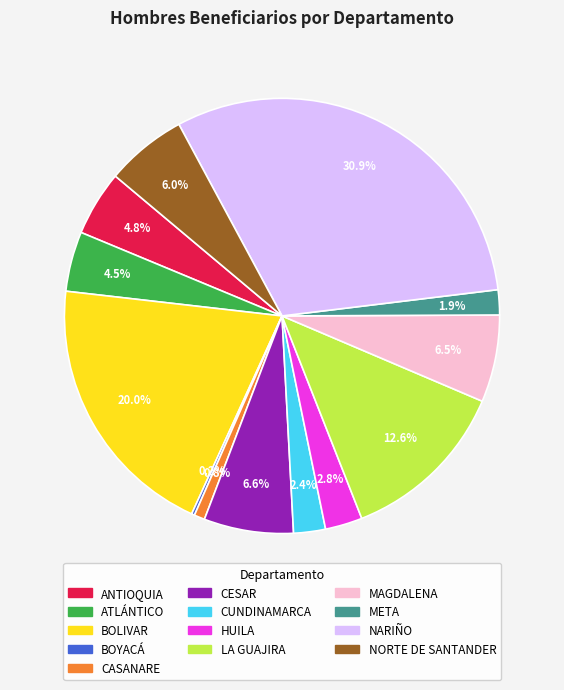

How much of the chart is everything except LA GUAJIRA?

87.4%